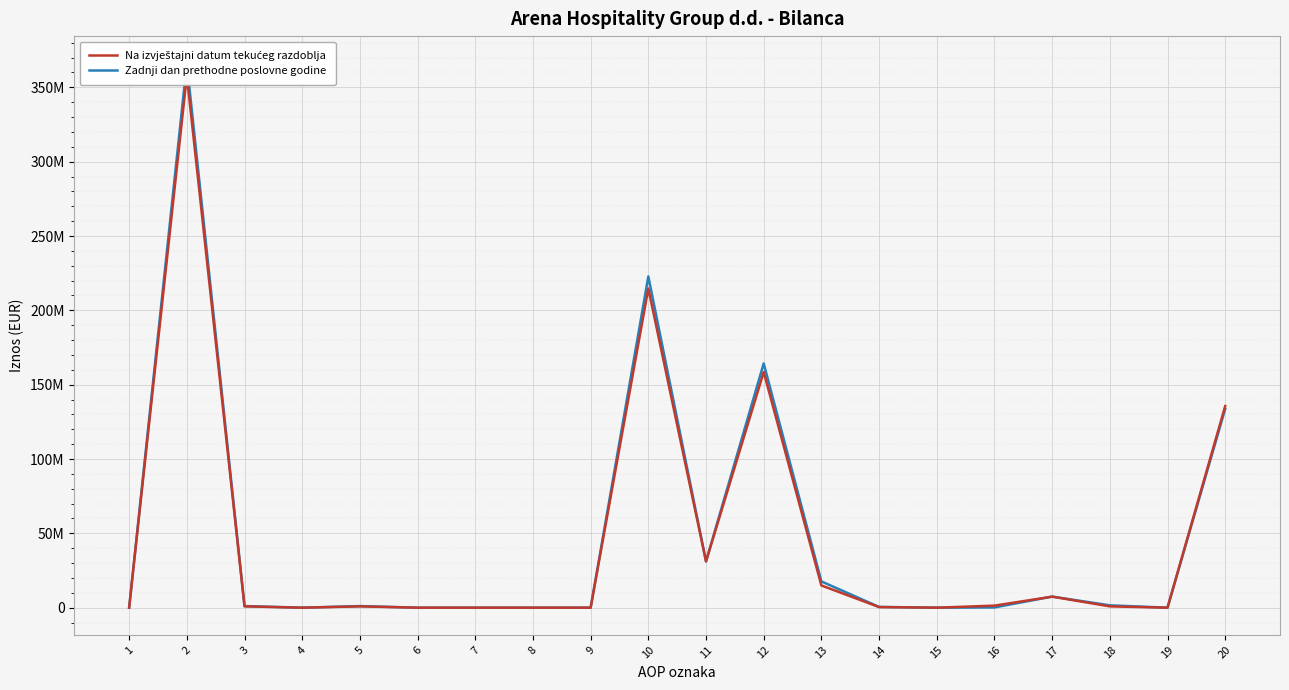

What is the value of the Zadnji dan prethodne poslovne godine point at the 12th from the left?

164278552